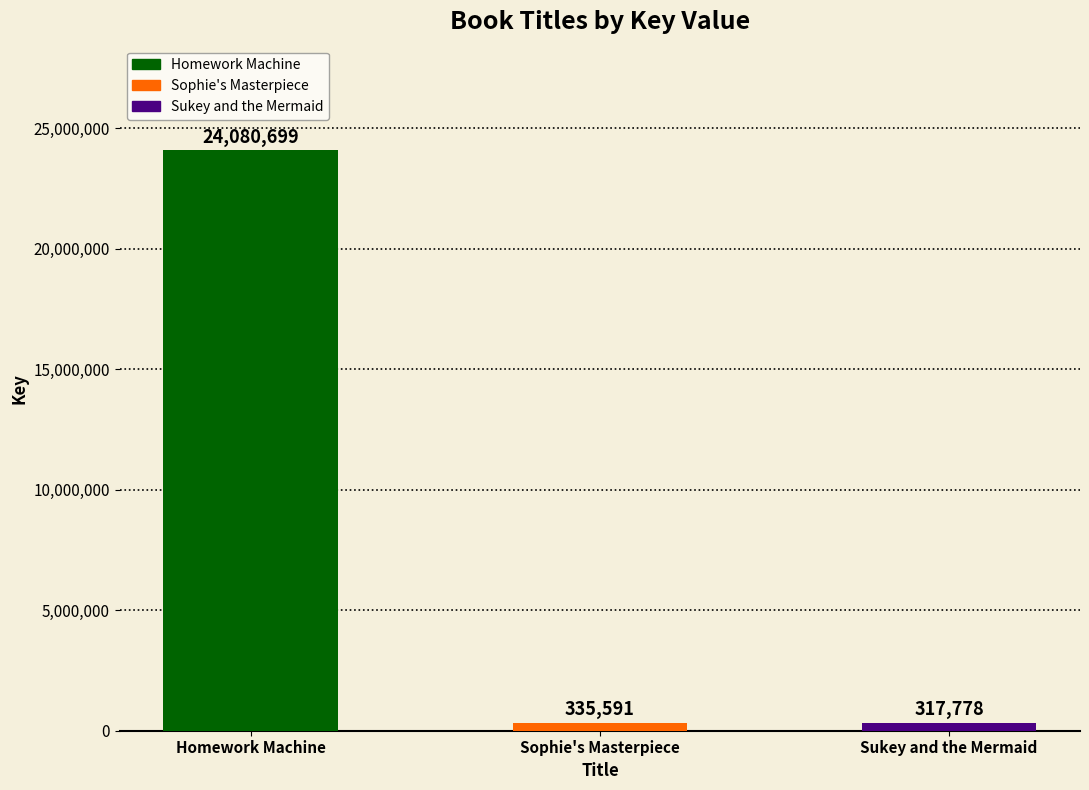

How many data points does each series have?

3